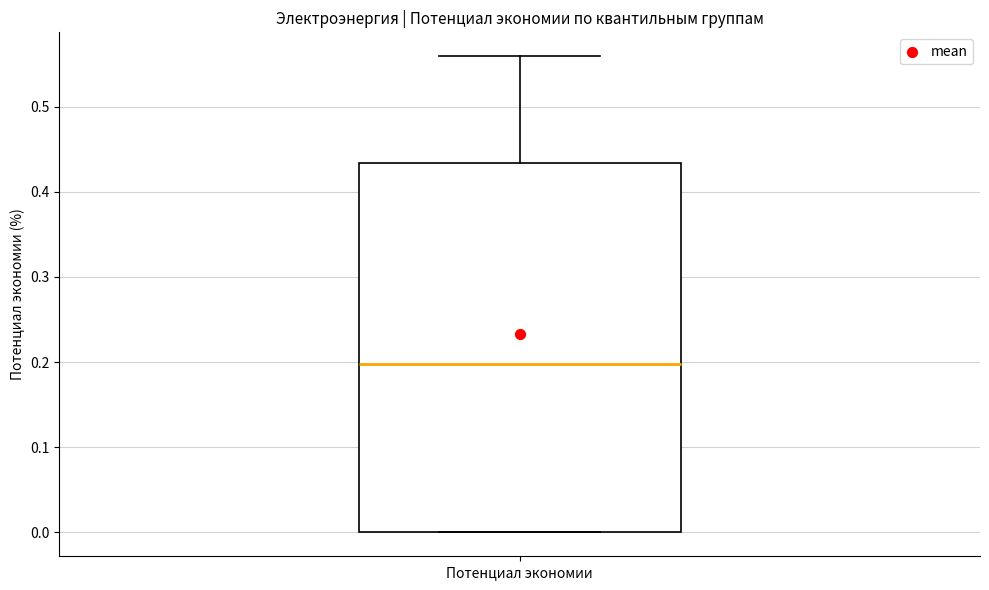

Transcribe this box plot: give where the median line is, the range the box spans, and where the two whiskers end, as read against the y-axis. The values are not printed on the chart, so give them approximately, as read against the axis.

median 0.20, box 0.00 to 0.43, whiskers 0.00 to 0.56